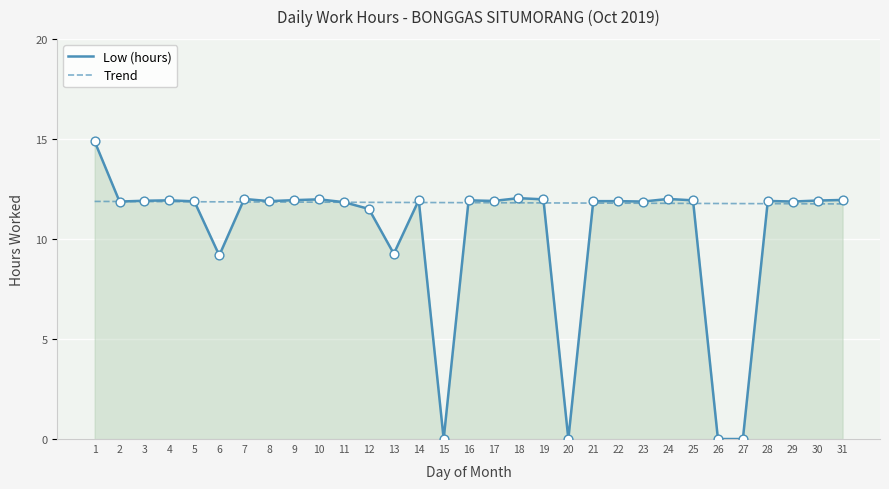

What is the total value across all series at 9?

23.8